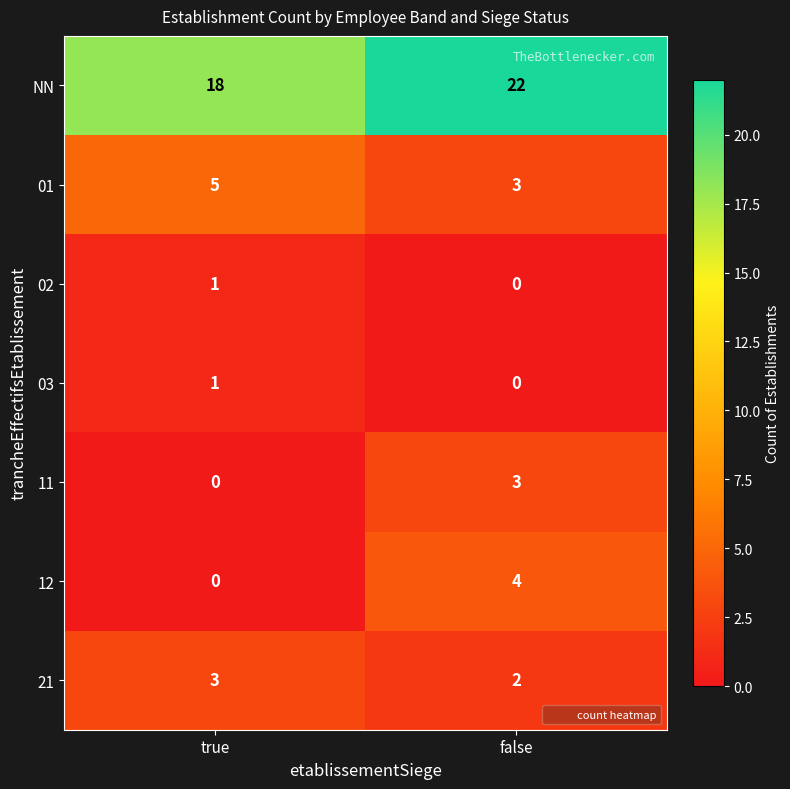

What is the difference between the highest and lowest values at true?

18